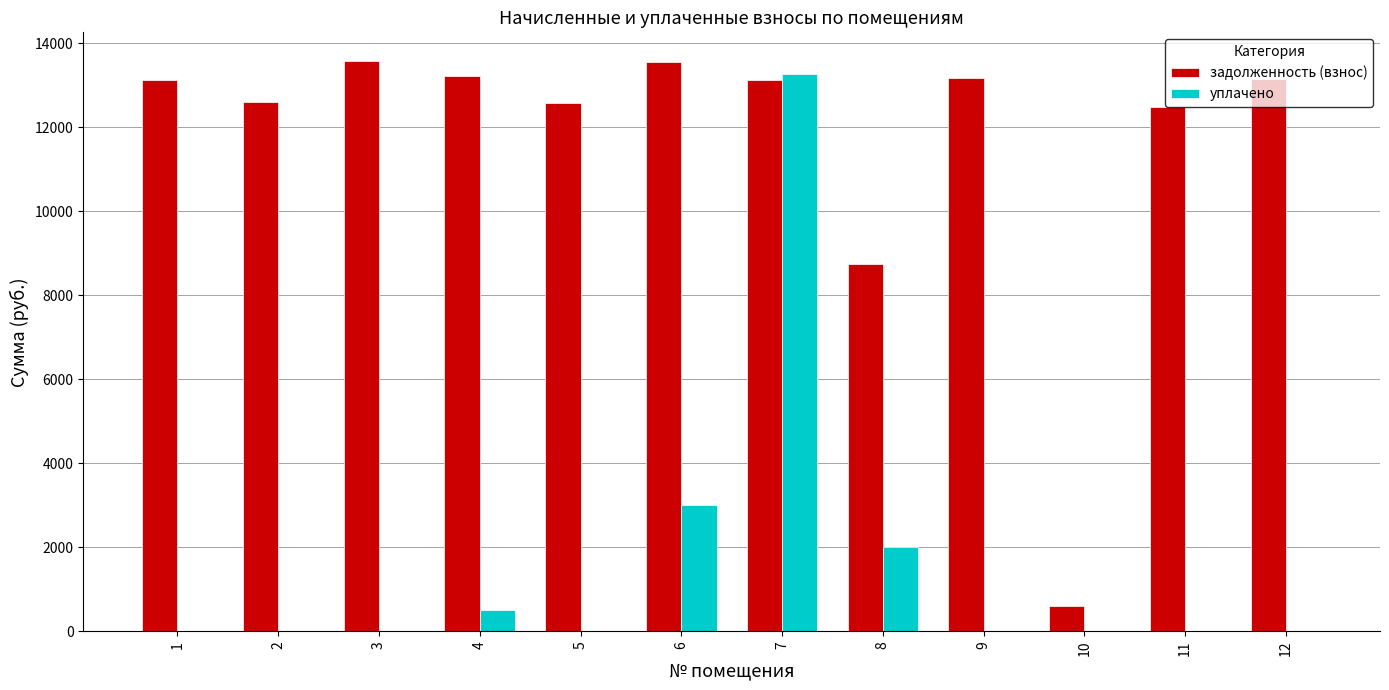

Are the bars grouped side by side (vs. stacked)?

Yes